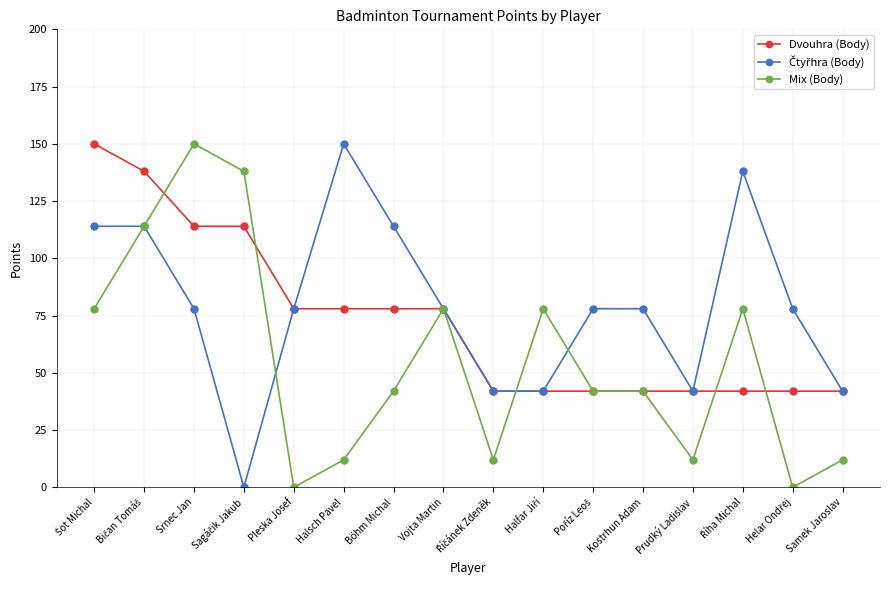

What is the difference between the highest and lowest values at Böhm Michal?

72